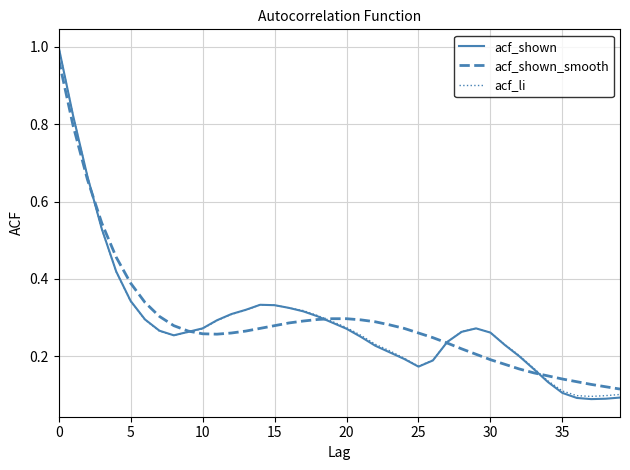

In acf_shown, how many points are lower than both neighbors (excluding endpoints)?

3